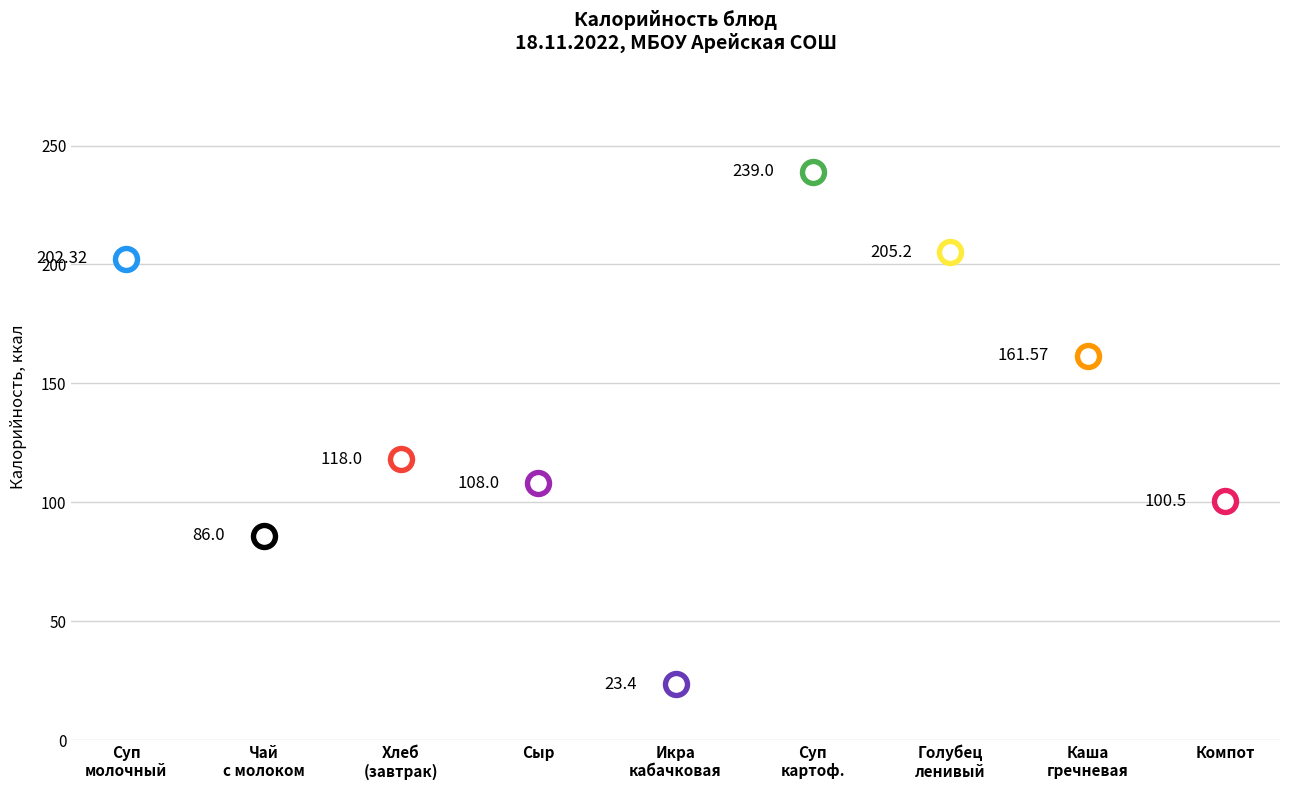

What is the ratio of the value at Суп картофельный to the value at Чай с молоком?

2.8